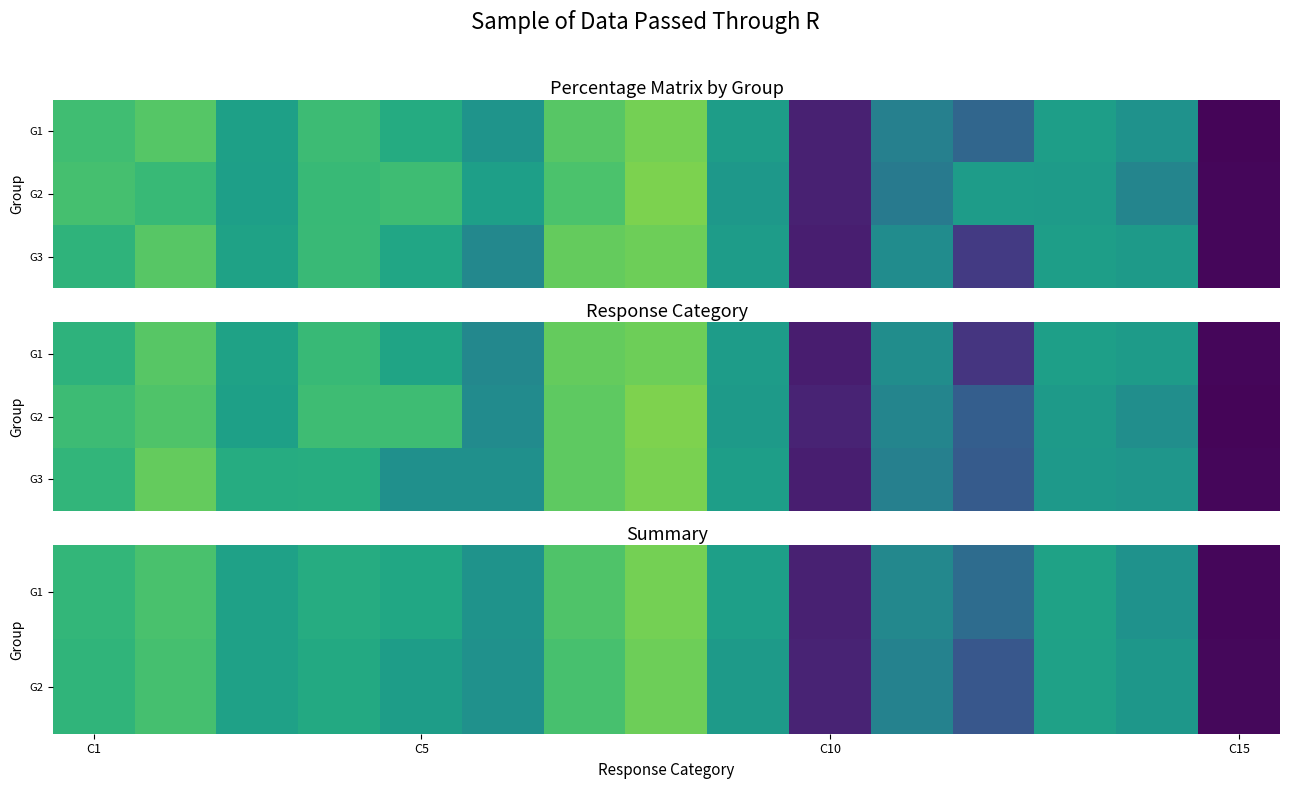

What is the difference between the maximum and minimum values in the G3 series?

78.2